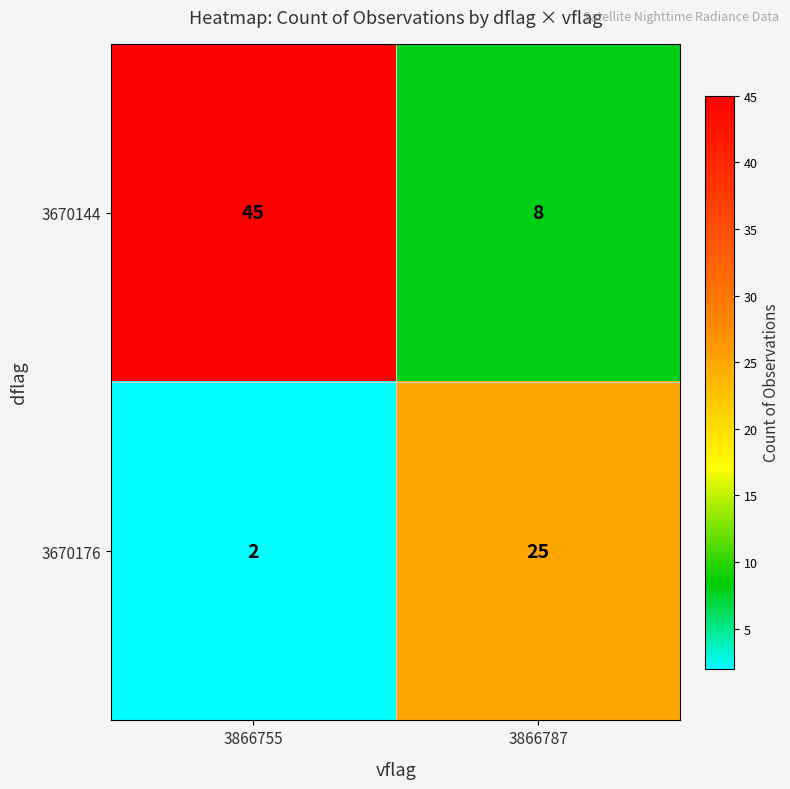

What value does the 3670144 series have at 3866755?

45